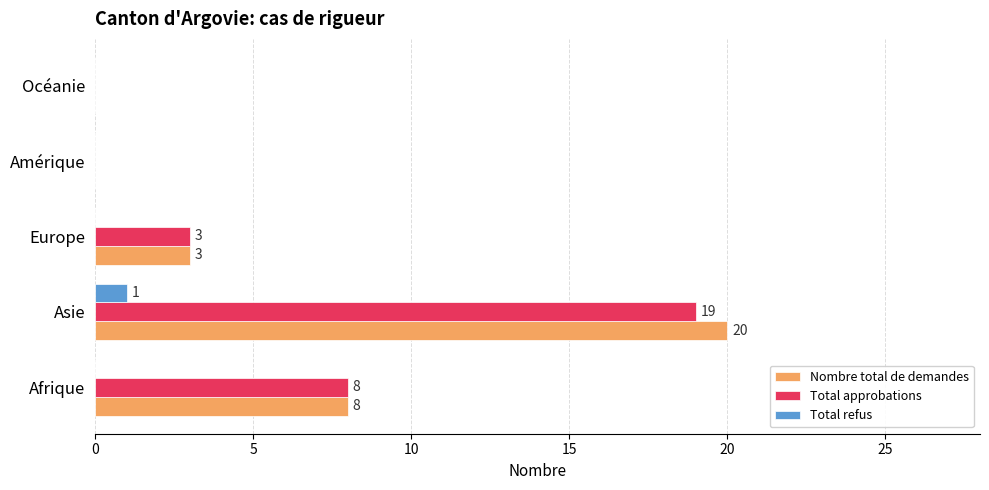

The value of Nombre total de demandes at Afrique is 8. True or false?

True